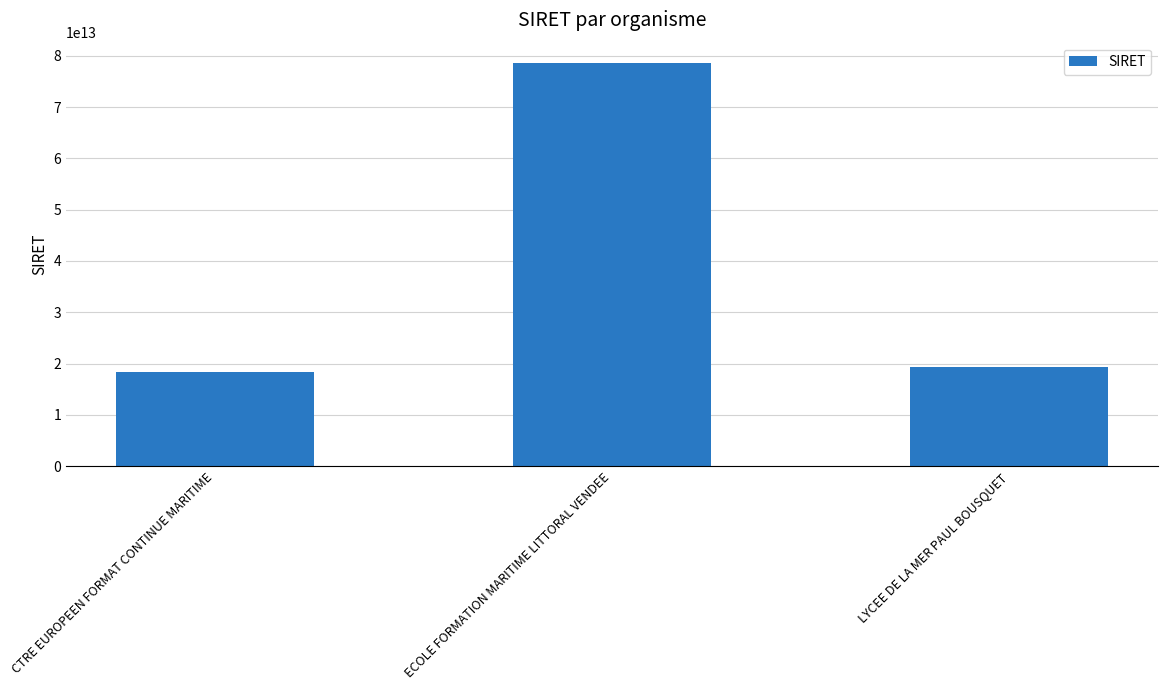

How many values are below 19341599900013?

1